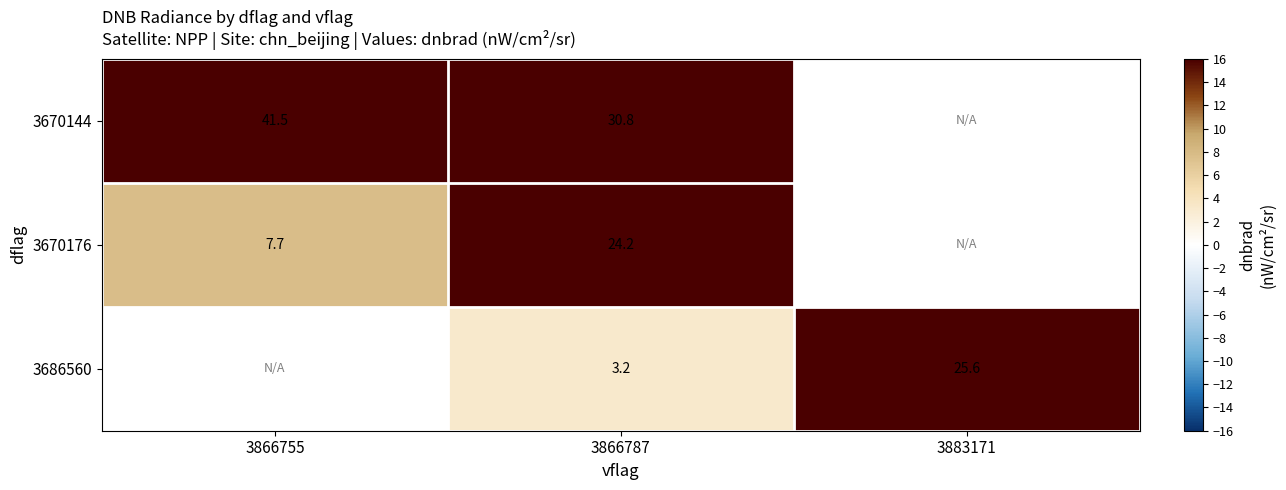

Is the value of 3686560 at 3866787 greater than the value of 3670176 at 3866787?

No